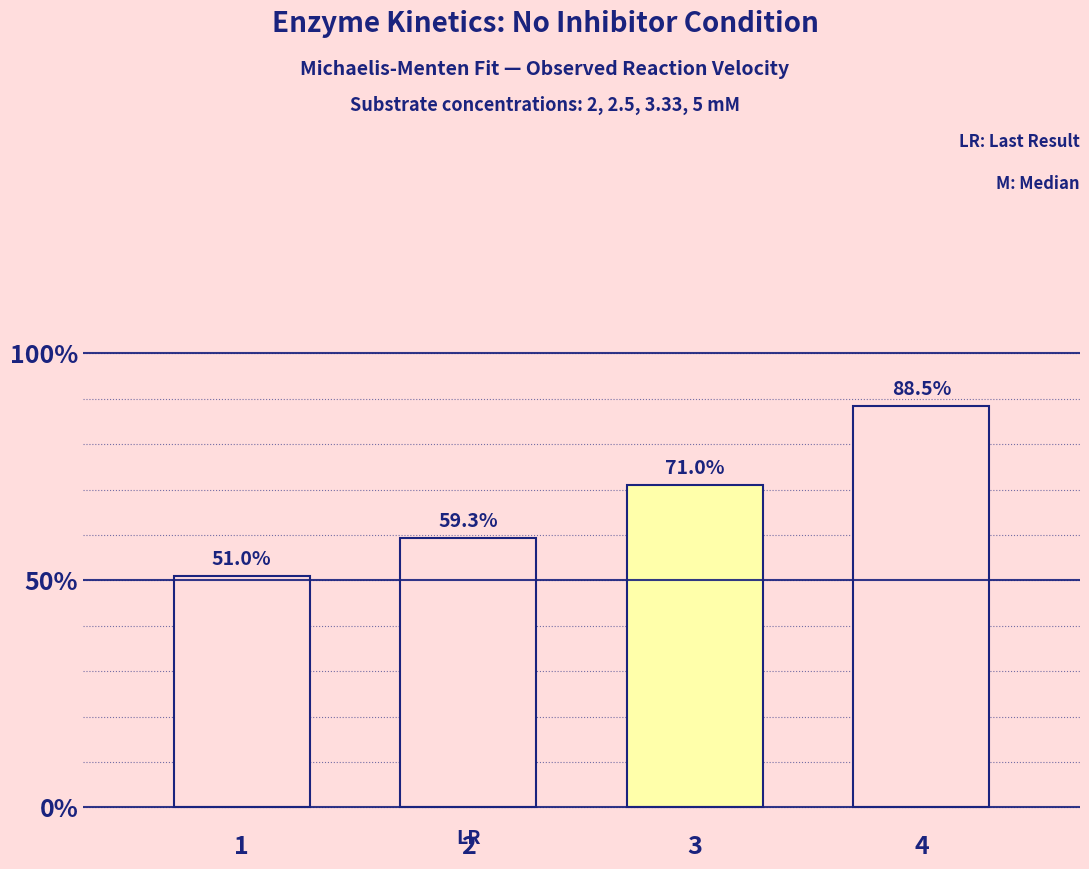

At which label is the value closest to 0?

1